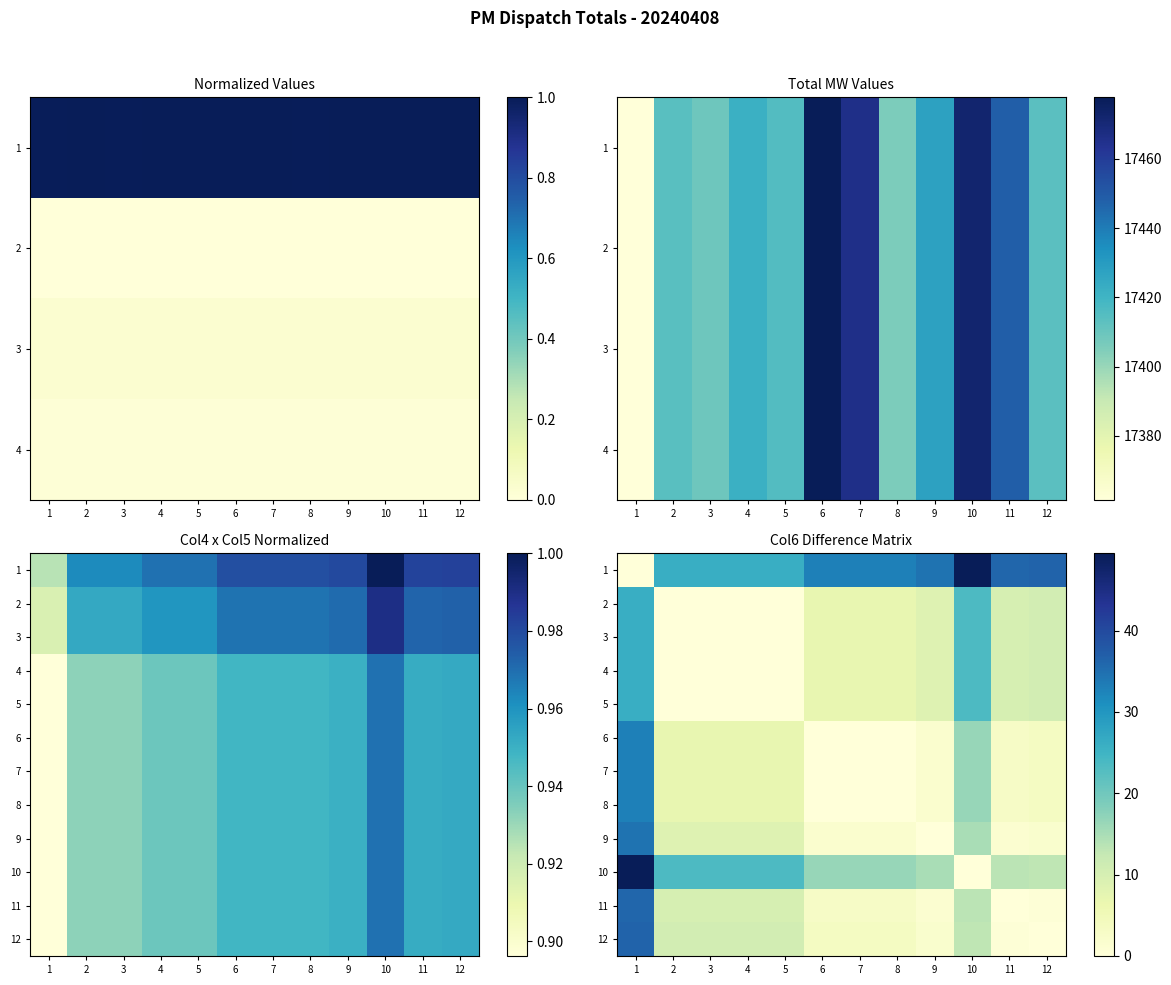

Count the number of categories in the chart.

12